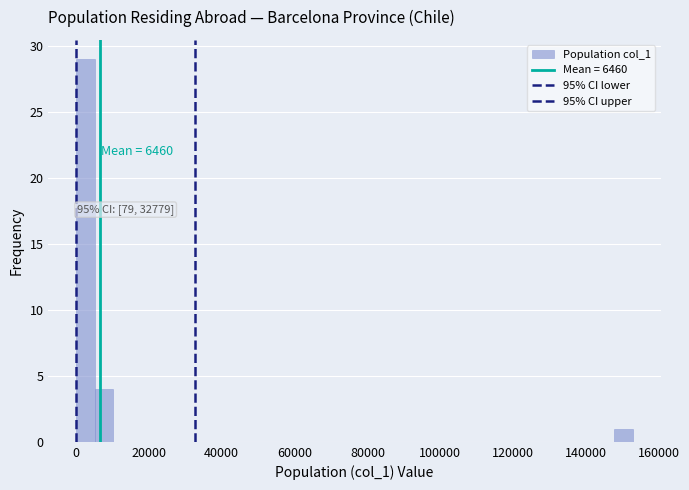

Around what value on the x-axis is the tallest bar? Give the approximate position of its centre, as read against the axis.

2000